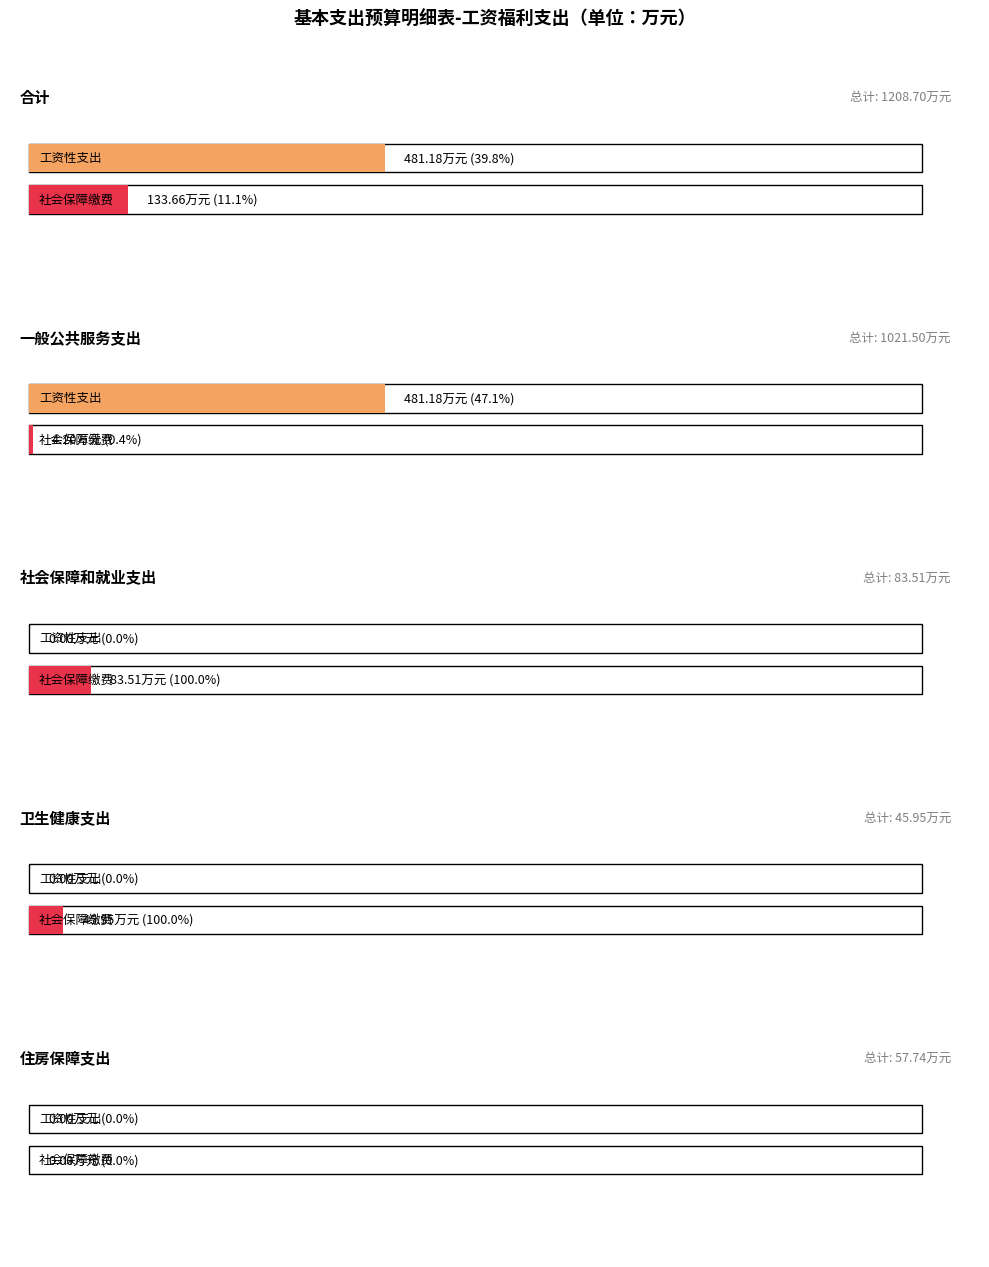

At which category is the sum across all series the highest?

合计